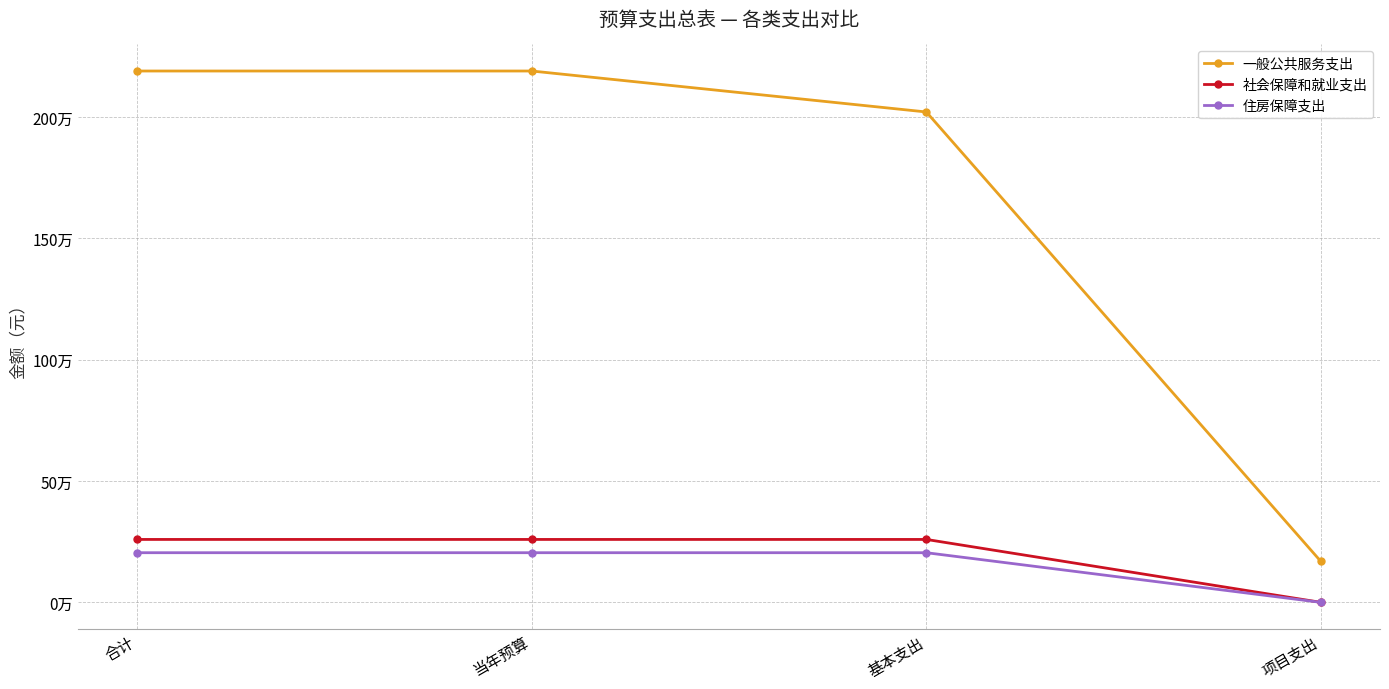

True or false: 一般公共服务支出 and 社会保障和就业支出 intersect in this chart.

False